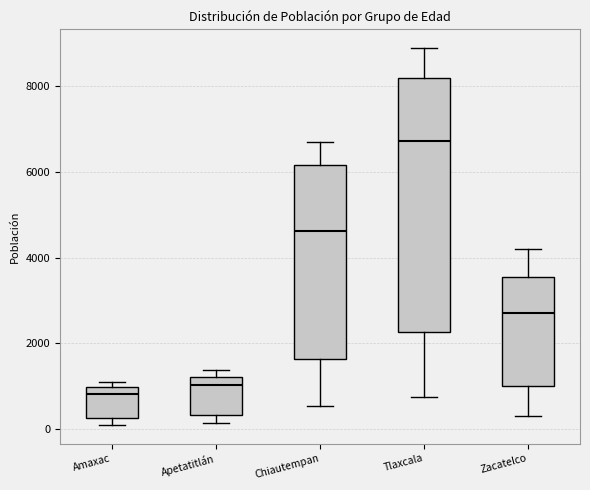

Which box is the tallest, from its lower edge to its upper edge?

Tlaxcala